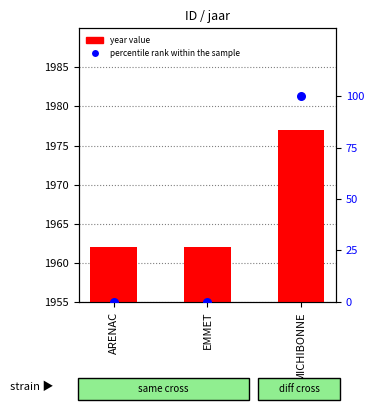

What are all the series names shown in the legend?

year value, percentile rank within the sample